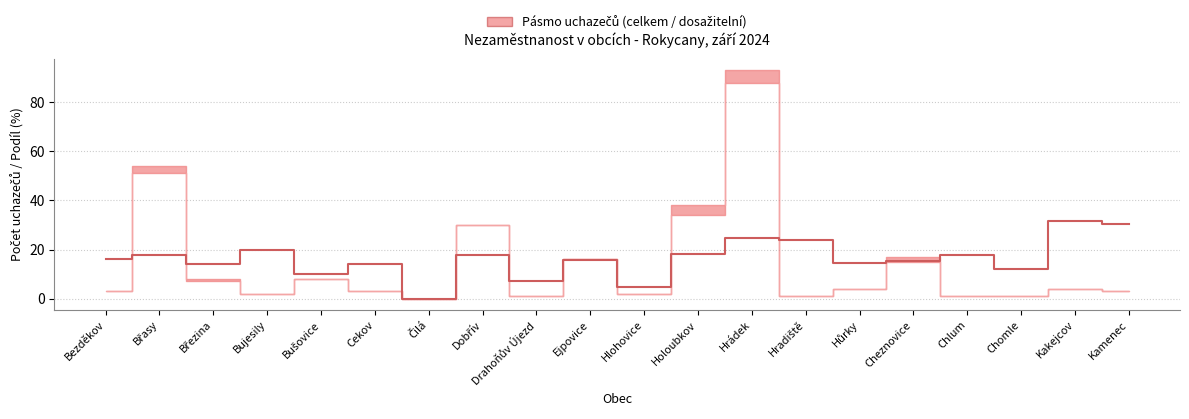

Reading left to right, transcribe all the data shown in this chart.

16.1	17.8	14.3	20.0	10.2	14.2	0.0	17.8	7.0	15.6	4.8	18.3	24.7	23.8	14.7	15.2	17.9	11.9	31.7	30.6